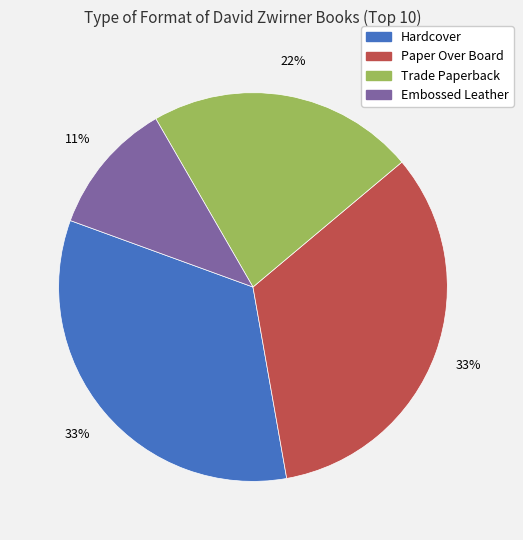

What is the smallest slice in the pie chart?

Embossed Leather